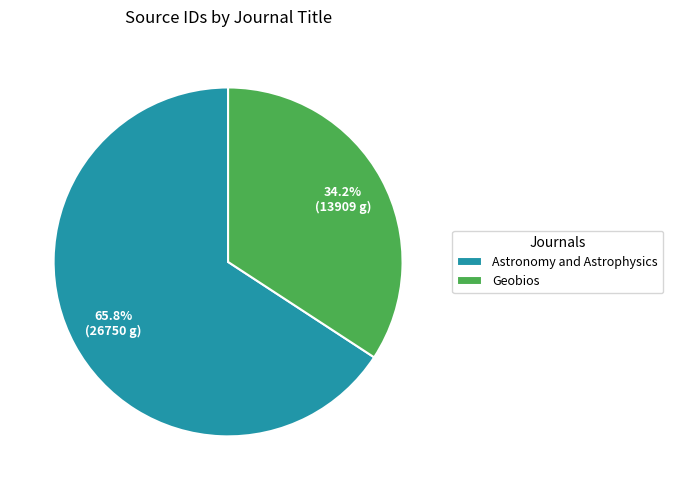

Is Astronomy and Astrophysics the majority of the pie?

Yes